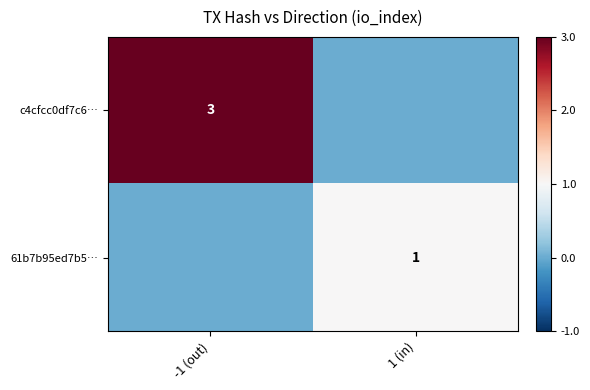

The value of 61b7b95ed7b5… at 1 (in) is 1.0. True or false?

True